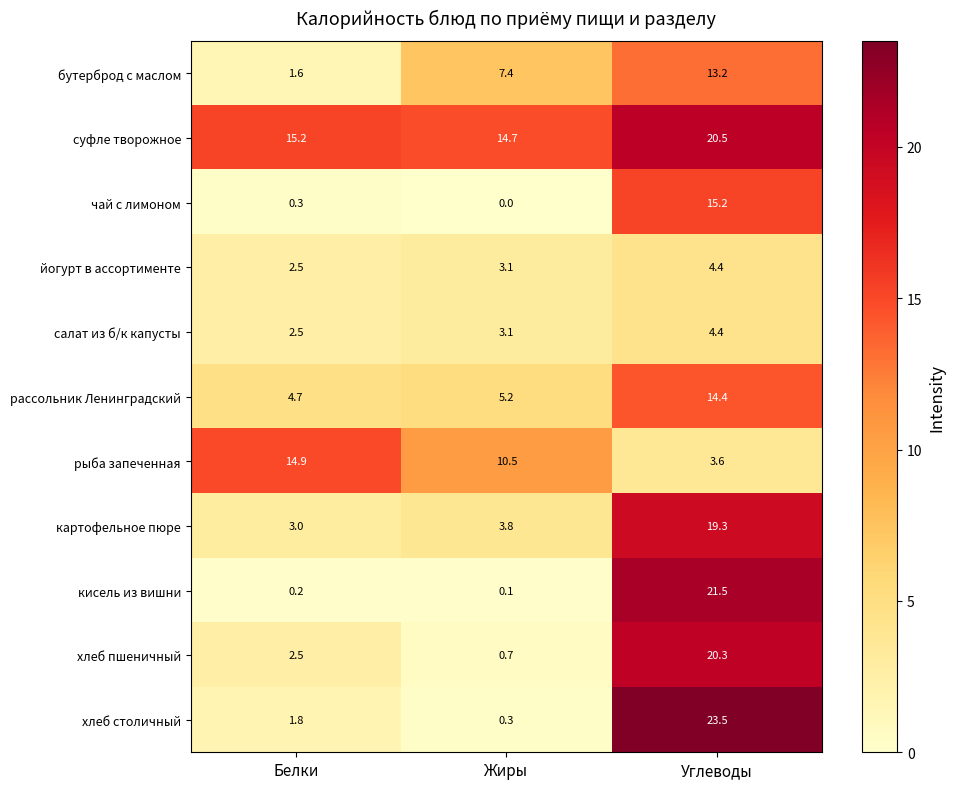

Which series changed the most between Белки and Углеводы?

хлеб столичный